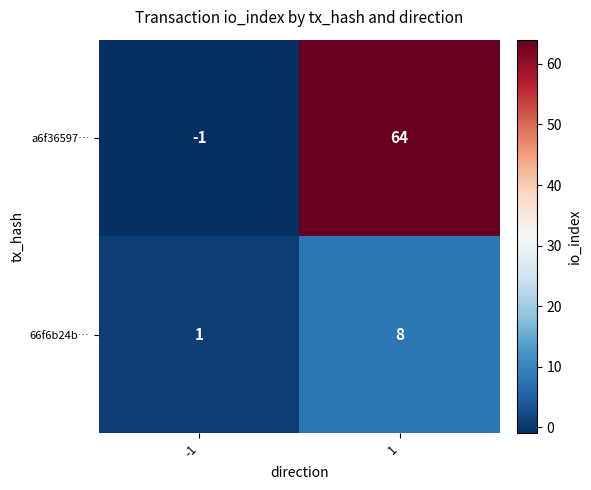

Rank the series by their maximum value, from highest to lowest.

a6f36597…, 66f6b24b…